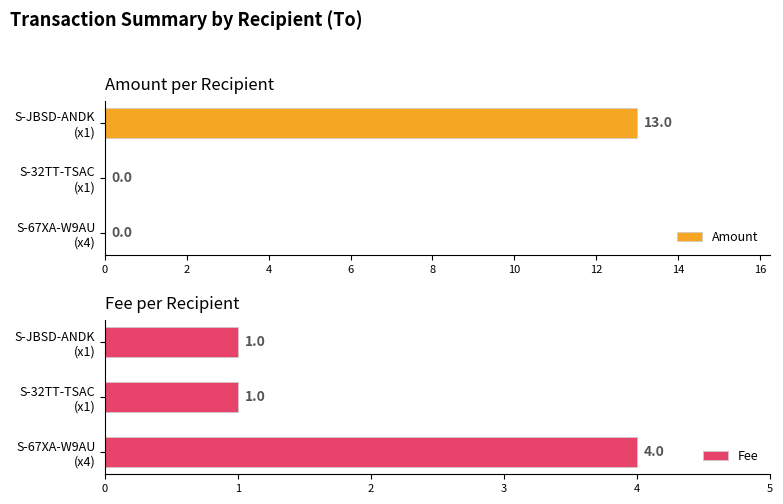

How many Amount values are between 0 and 13?

3